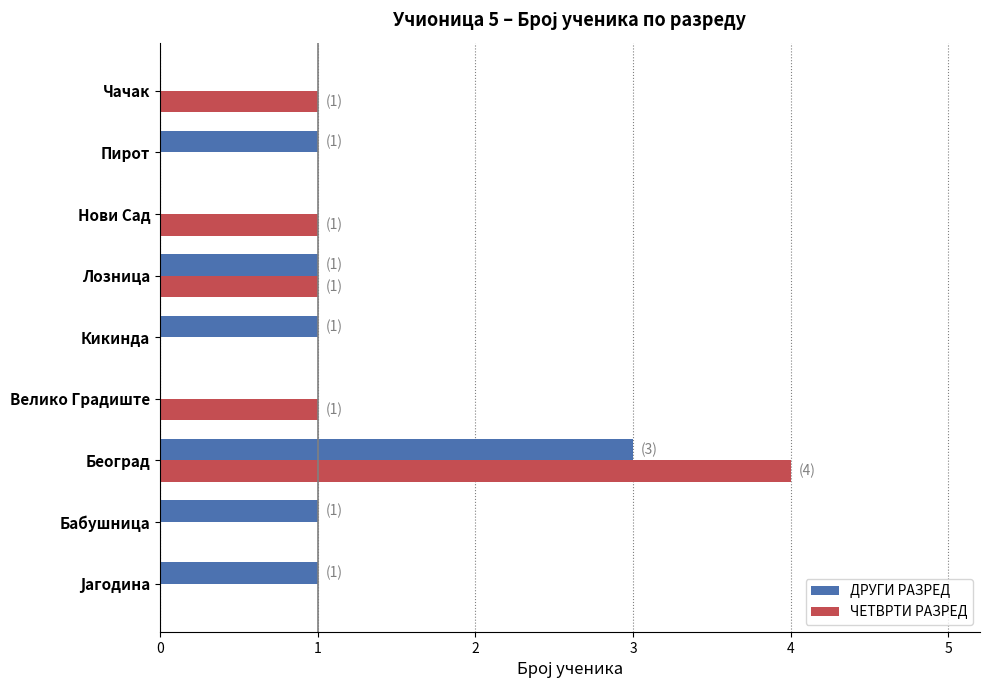

At which category does the chart reach its peak across all series?

Београд